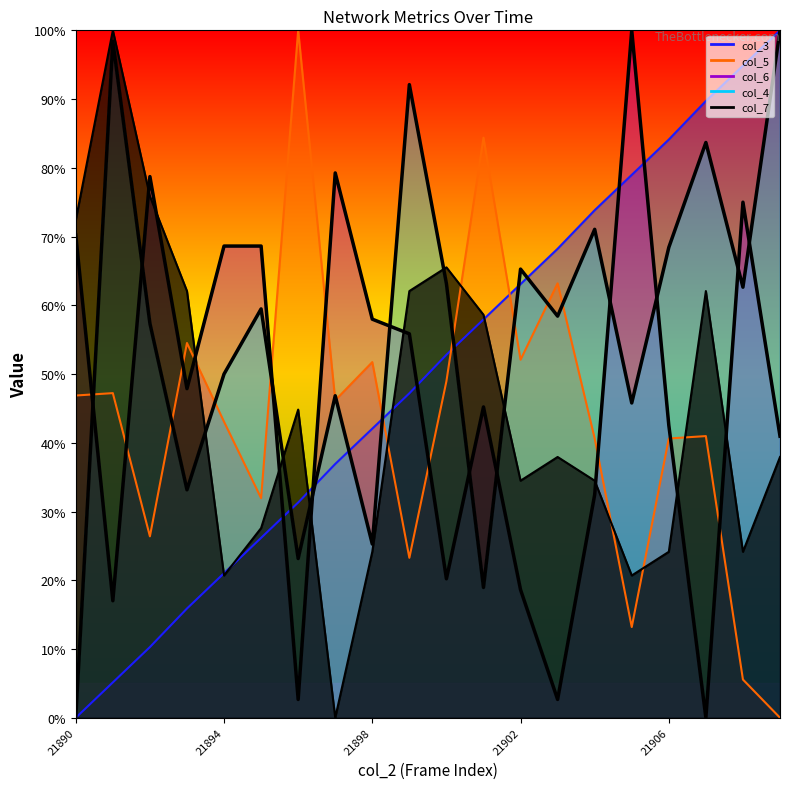

What is the value of the col_4 curve point at the 18th from the left?

83.7